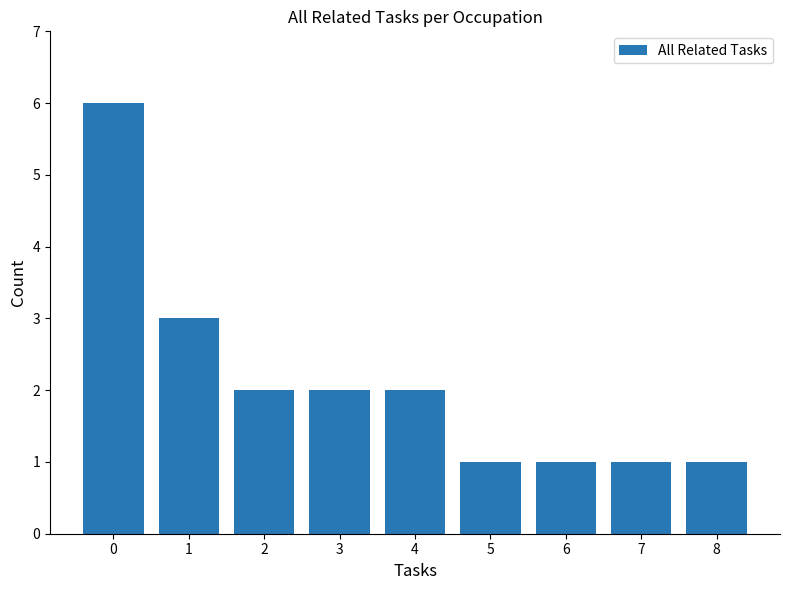

What is the smallest value displayed?

1